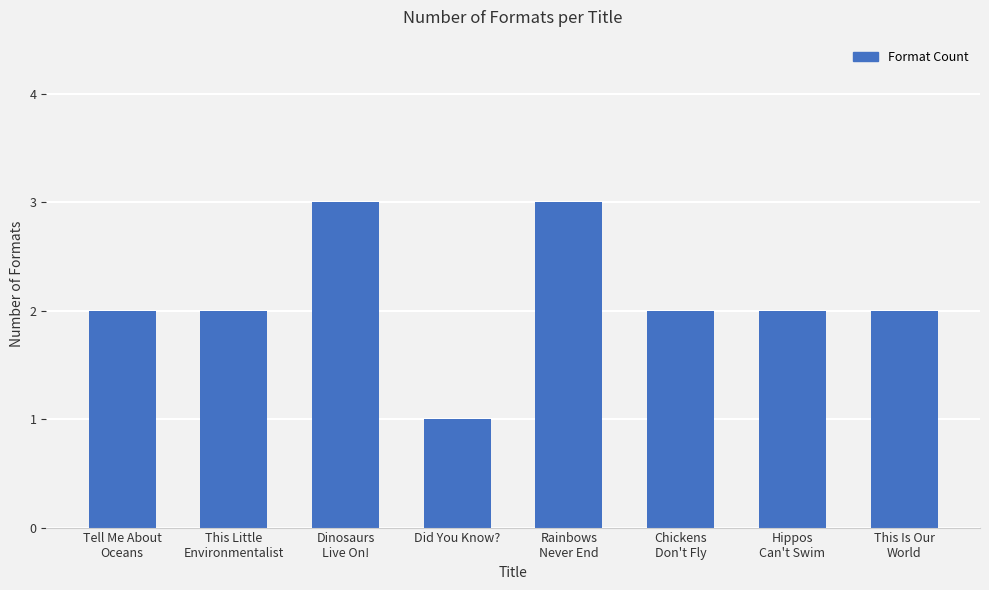

What position from the right is Chickens
Don't Fly?

3